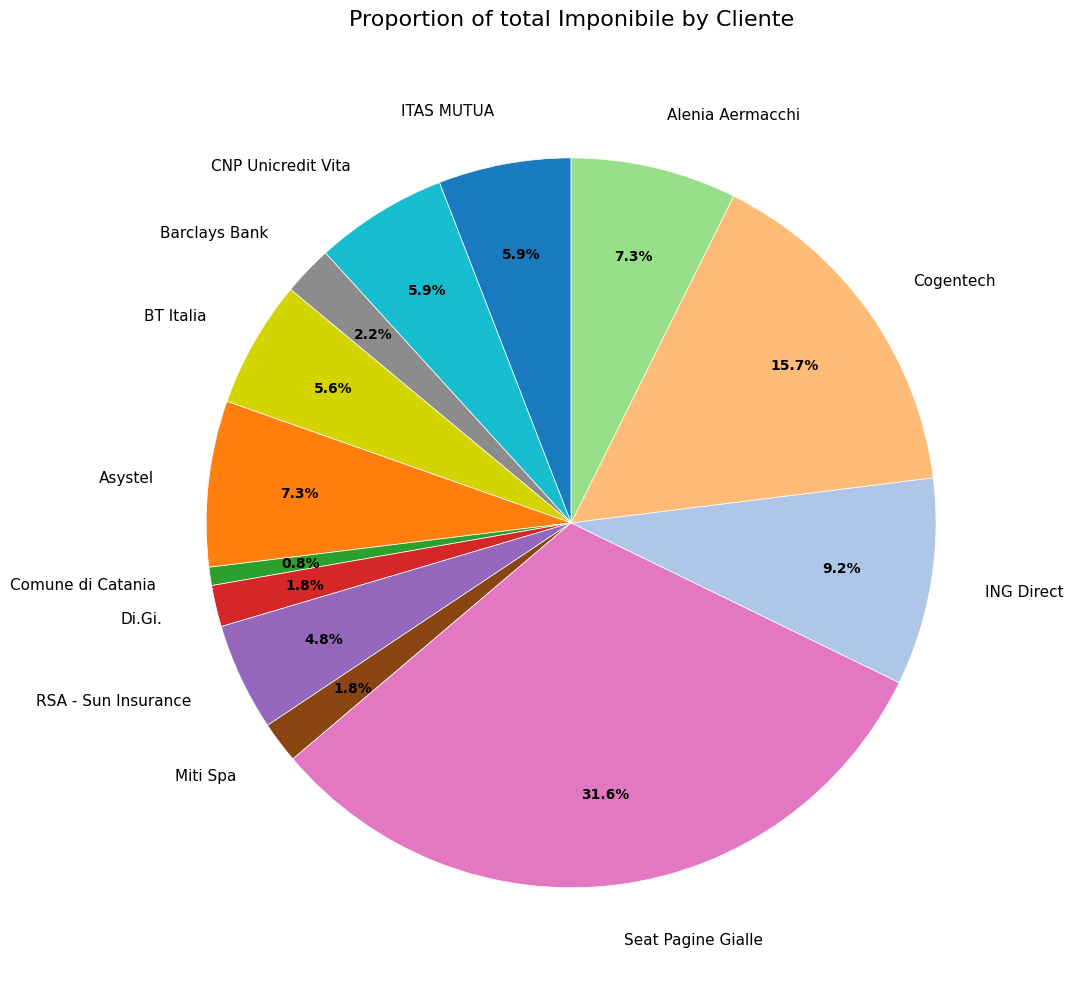

Which category has the smallest portion of the pie?

Comune di Catania